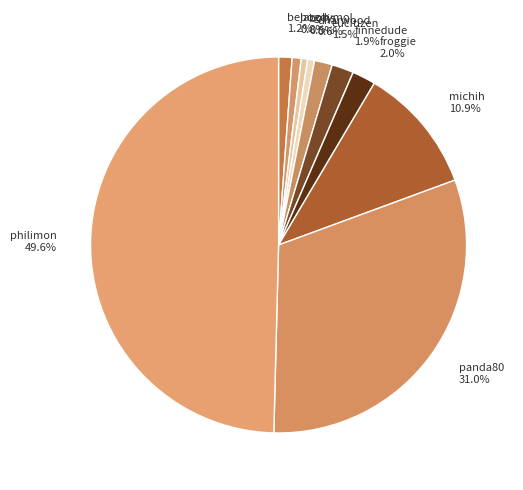

Do boris and dharwood together represent more than half of the pie?

No